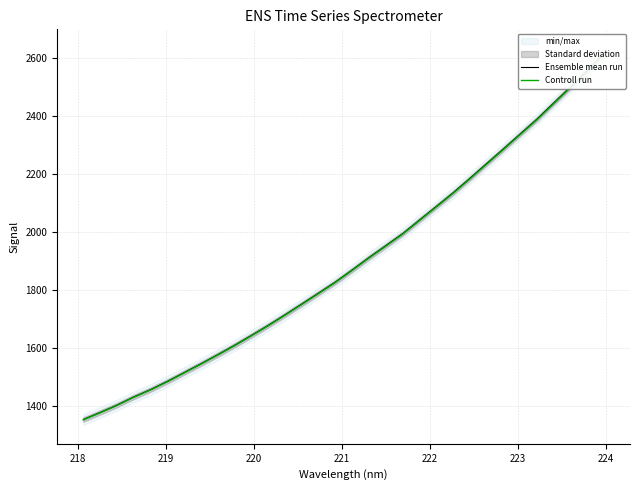

Reading left to right, list all the values displayed in this chart.

Ensemble mean run: 1354.5	1378.7	1404.0	1432.2	1457.5	1485.9	1516.3	1546.8	1578.2	1610.5	1644.4	1679.1	1715.5	1752.8	1790.6	1828.6	1870.4	1913.1	1954.0	1995.2	2042.2	2088.8	2135.9	2185.7	2236.7	2287.4	2338.9	2390.2	2445.9	2501.4	2557.6	2616.4
Controll run: 1353.1	1377.3	1402.6	1430.8	1456.1	1484.4	1514.7	1545.2	1576.6	1608.9	1642.8	1677.4	1713.8	1751.1	1788.8	1826.7	1868.5	1911.2	1952.1	1993.2	2040.1	2086.7	2133.8	2183.5	2234.4	2285.1	2336.5	2387.8	2443.5	2498.9	2555.0	2613.8